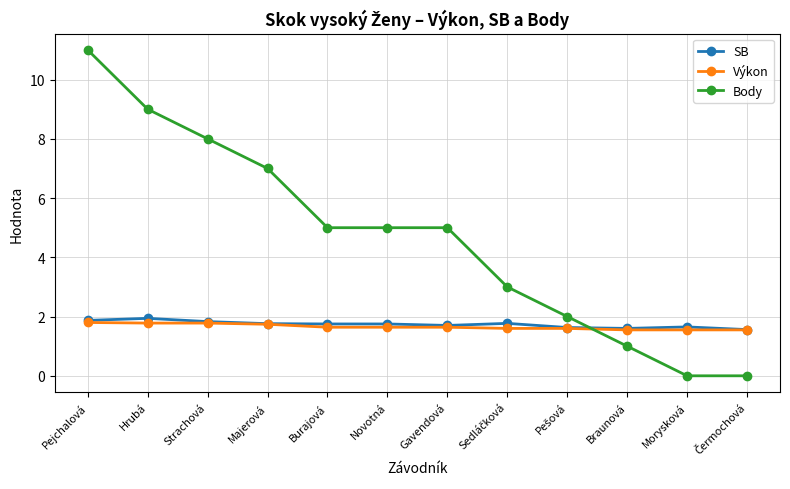

How many intersections are there between Body and SB?

1